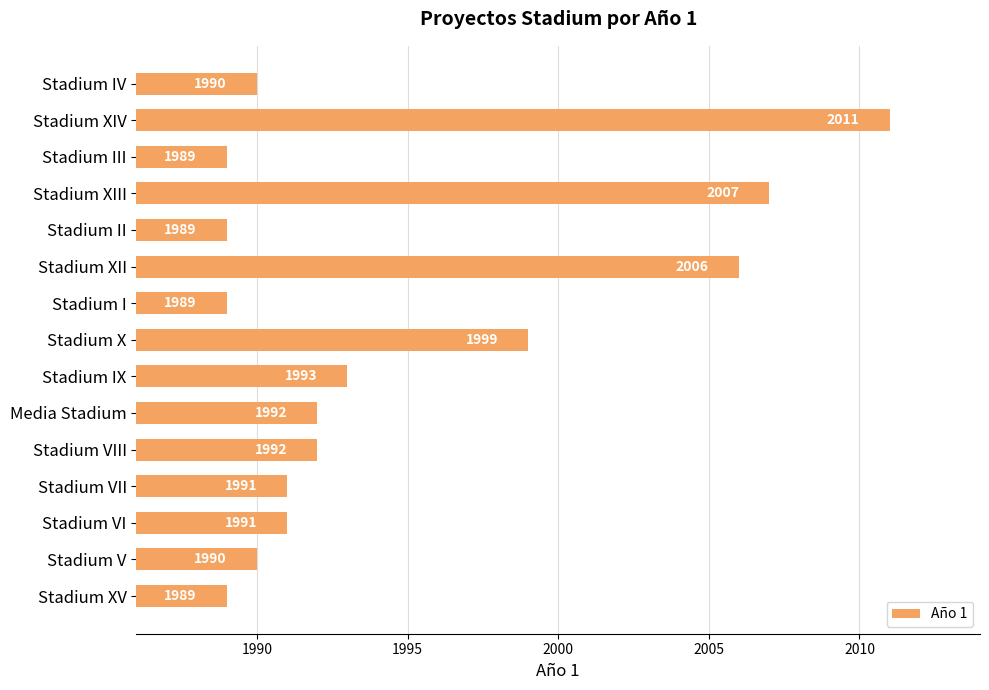

Does the chart contain stacked bars?

No